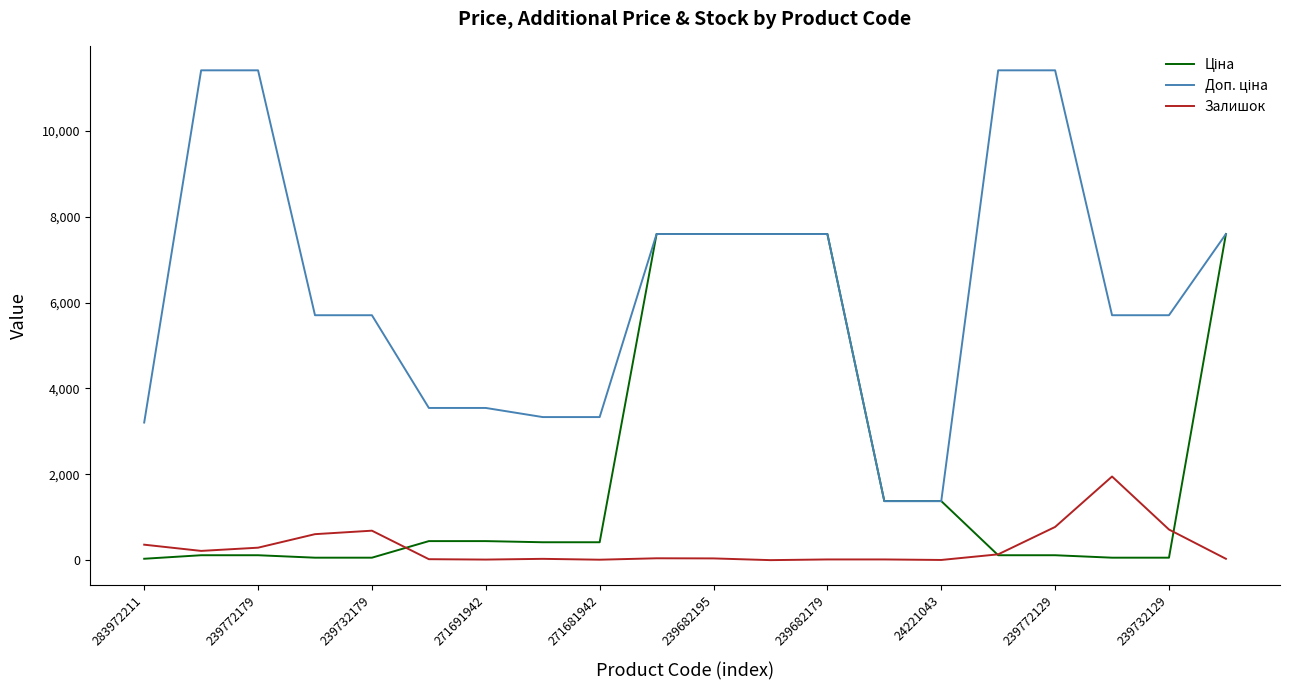

How many lines are shown in the chart?

3